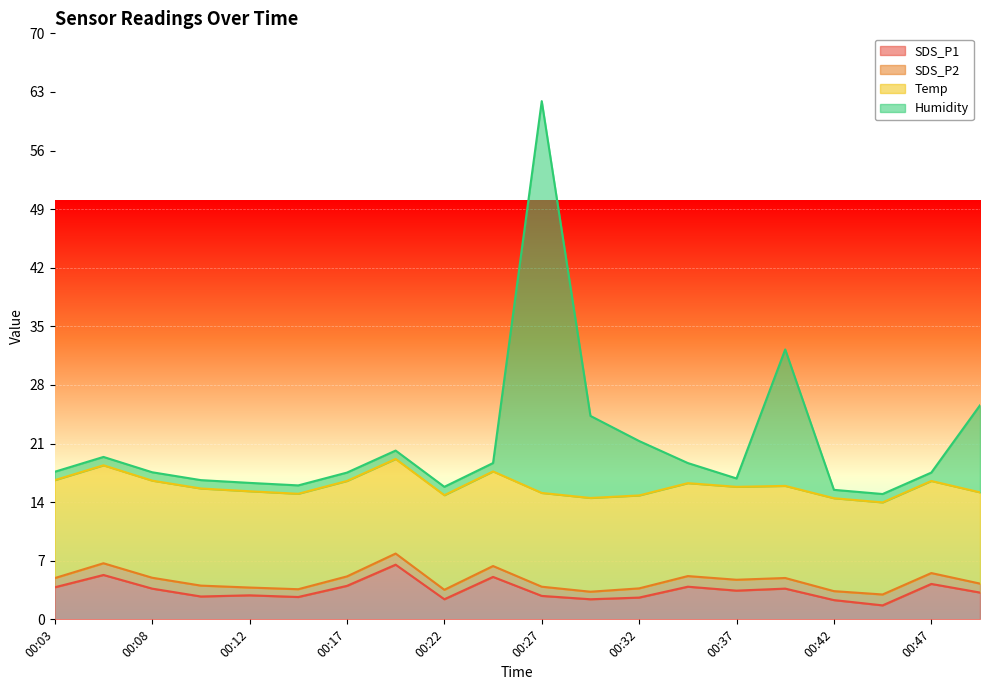

At which category is the sum across all series the highest?

00:27